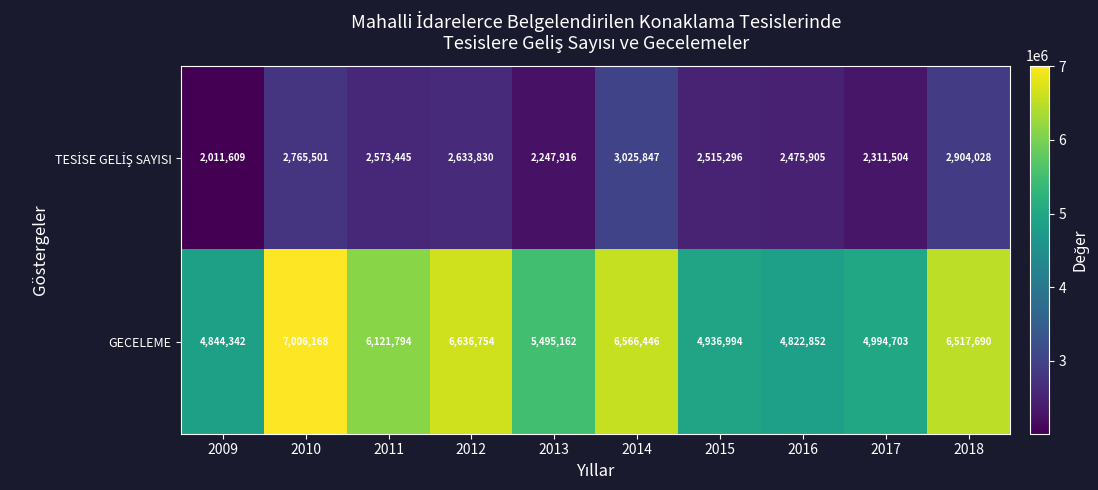

List the labels in order of GECELEME value, smallest first.

2016, 2009, 2015, 2017, 2013, 2011, 2018, 2014, 2012, 2010